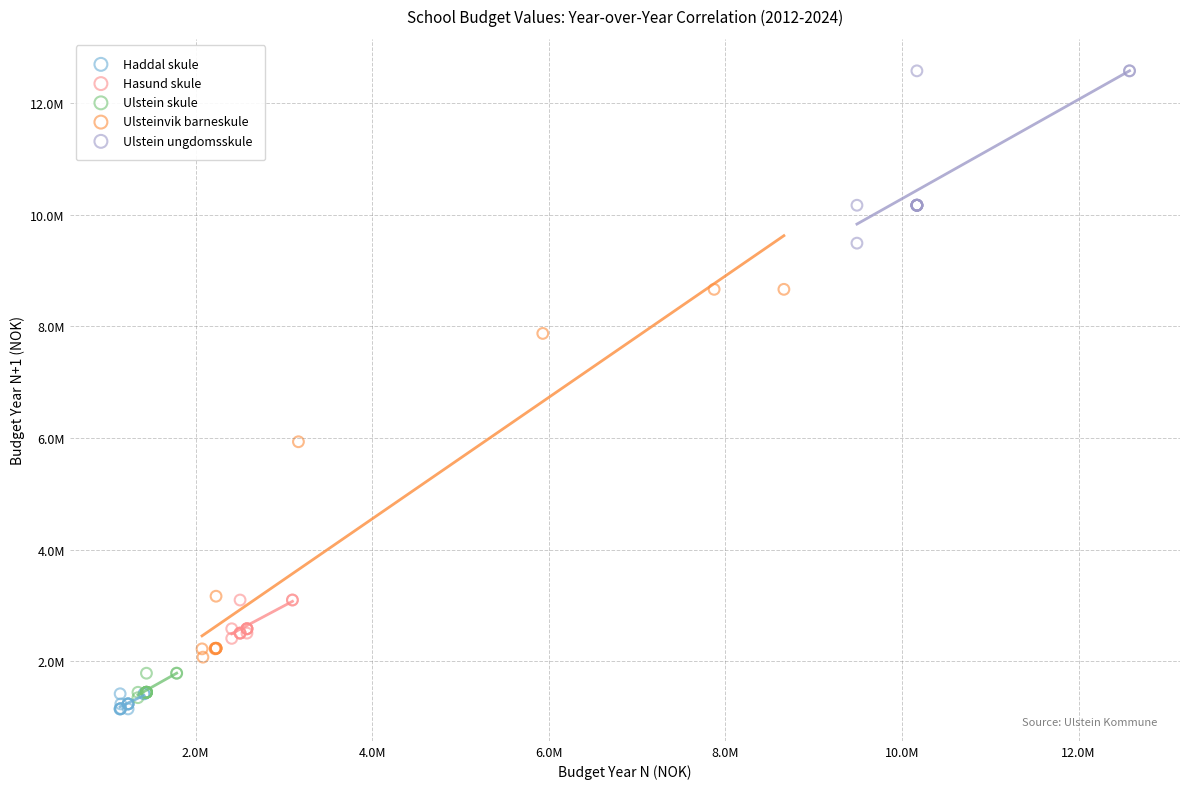

What are all the series names shown in the legend?

Haddal skule, Hasund skule, Ulstein skule, Ulsteinvik barneskule, Ulstein ungdomsskule